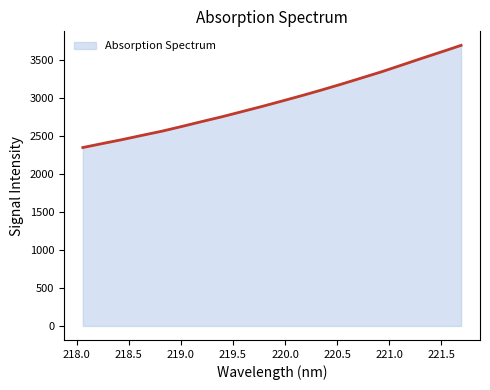

What is the smallest value displayed?

2349.7